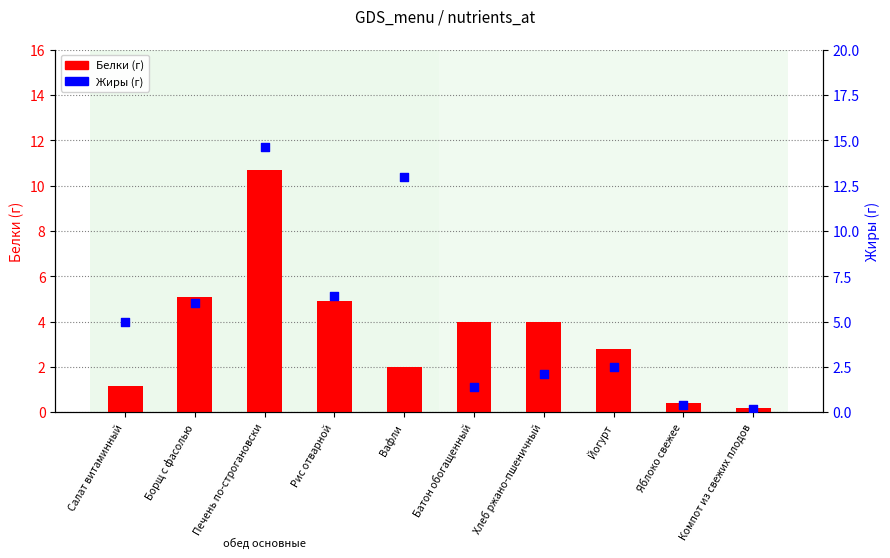

At which category is the sum across all series the highest?

Печень по-строгановски